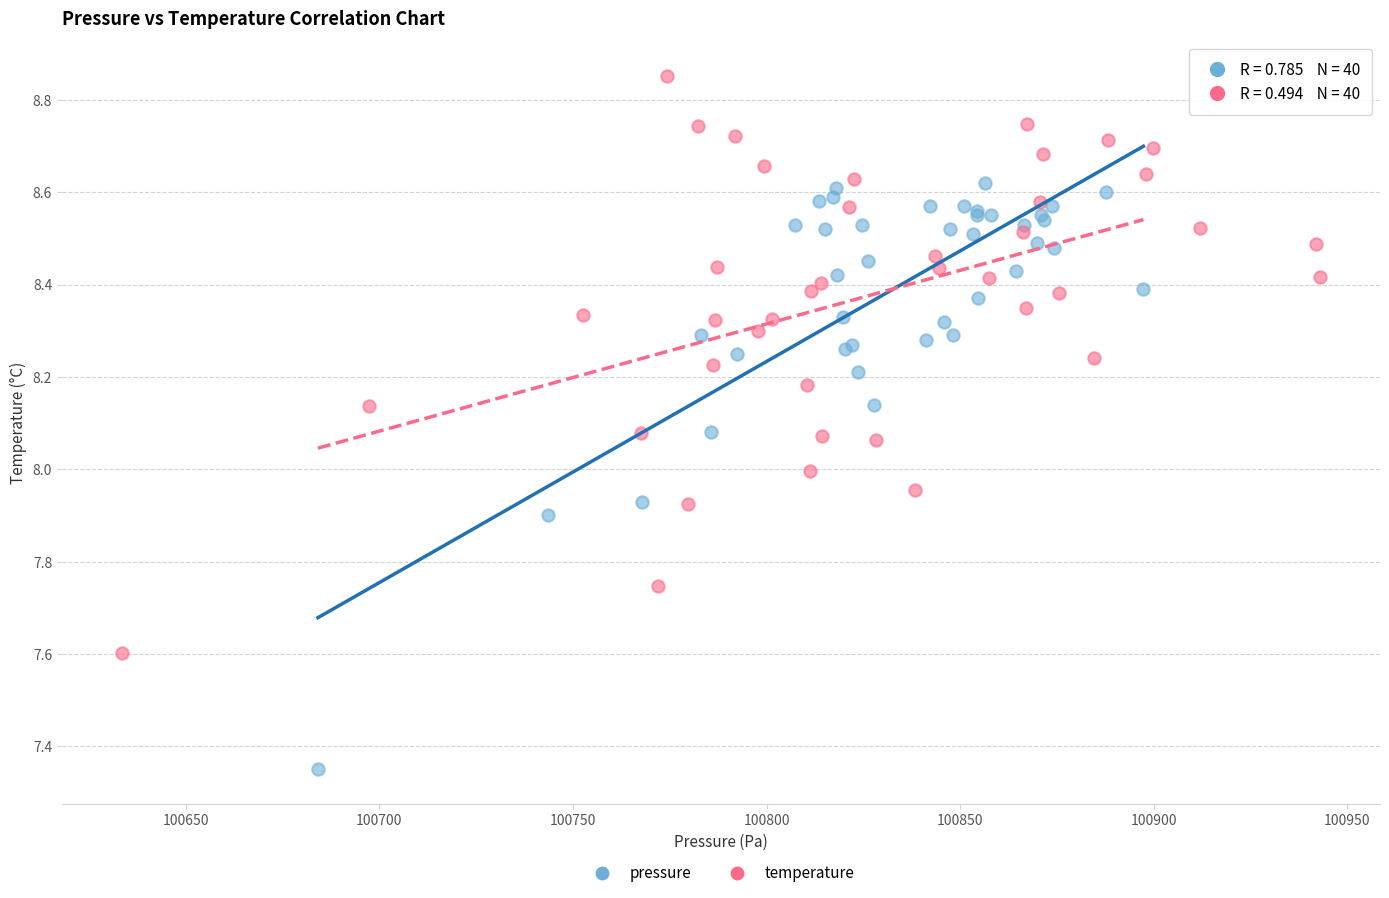

Which series reaches the maximum Y coordinate?

temperature